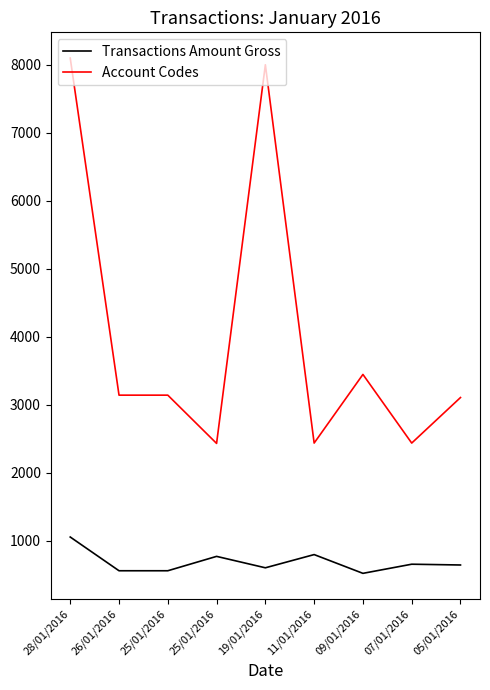

Which label corresponds to the smallest value in the chart?

09/01/2016